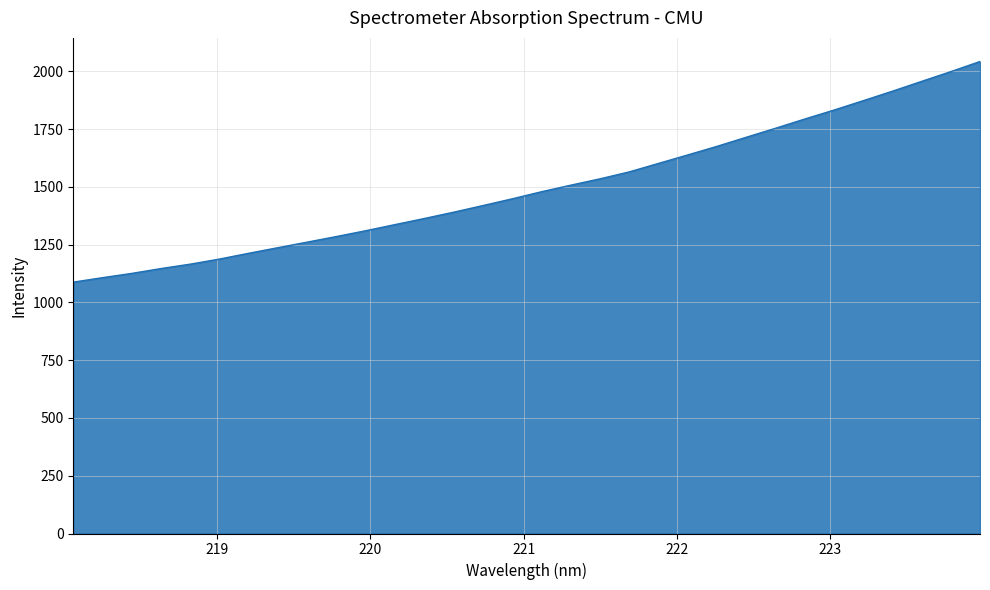

What is the sum of all values?

47957.2